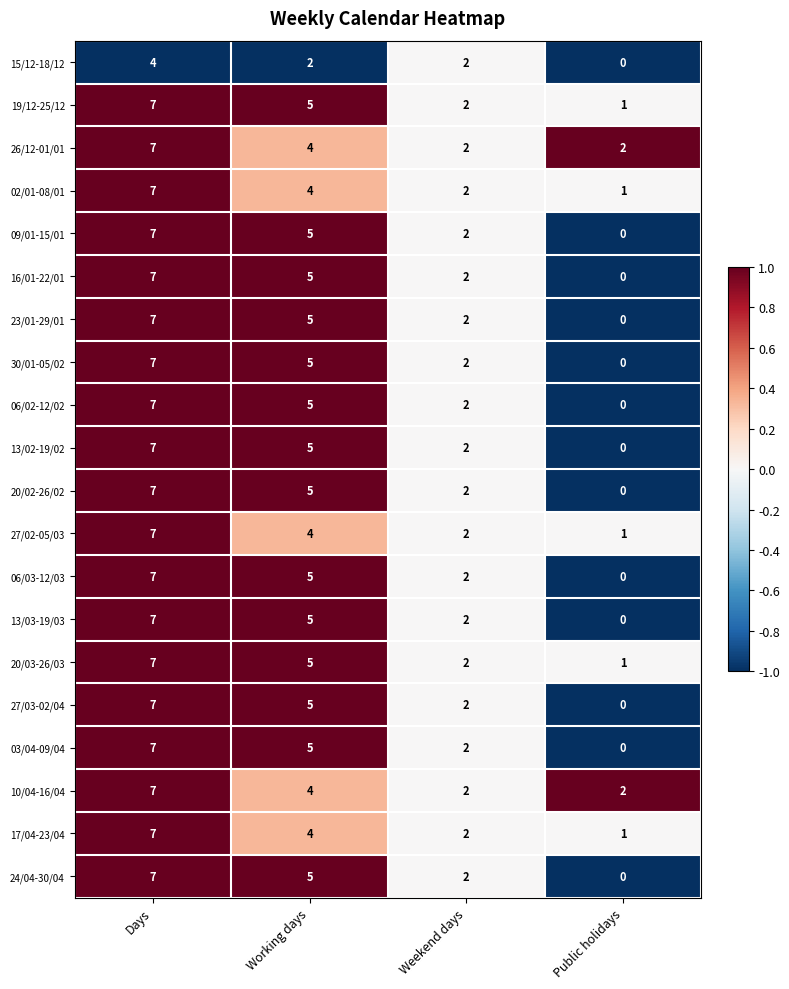

True or false: 17/04-23/04 has a value of 2 at Working days.

False